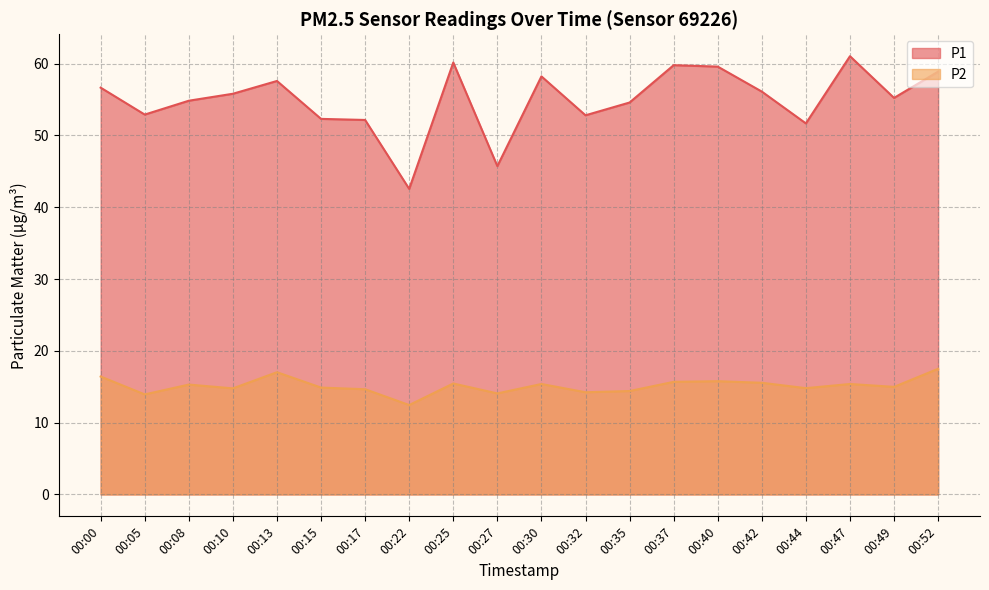

At which category does P1 reach its first local valley?

00:05